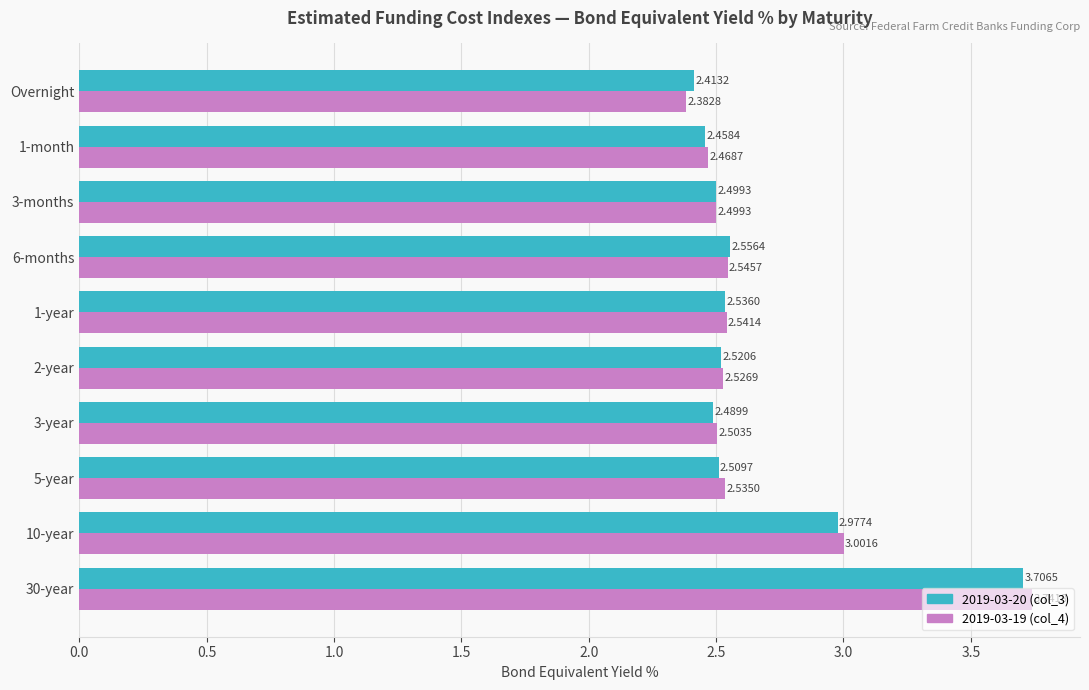

What is the average value of the 2019-03-19 (col_4) series?

2.7